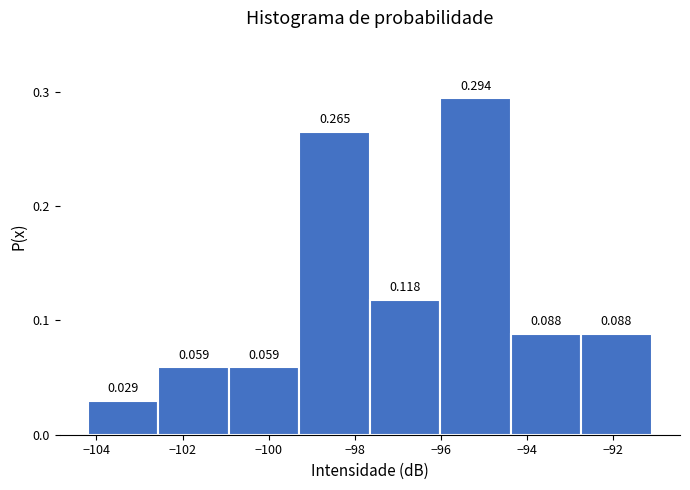

Reading left to right, list every bar in this chart as the range it spans on the x-axis followed by its height. The bar edges are not printed on the chart, so give them approximately, as read against the axis.

-104.2 to -102.6: 0.029
-102.6 to -101.0: 0.059
-101.0 to -99.2: 0.059
-99.2 to -97.6: 0.265
-97.6 to -96.0: 0.118
-96.0 to -94.4: 0.294
-94.4 to -92.8: 0.088
-92.8 to -91.0: 0.088